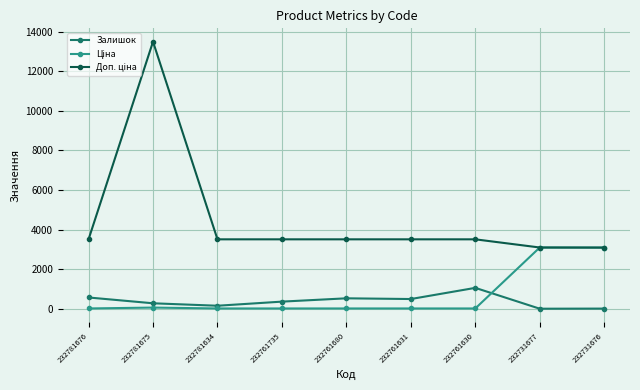

True or false: Залишок has a value of 1056.0 at 232761630.

True